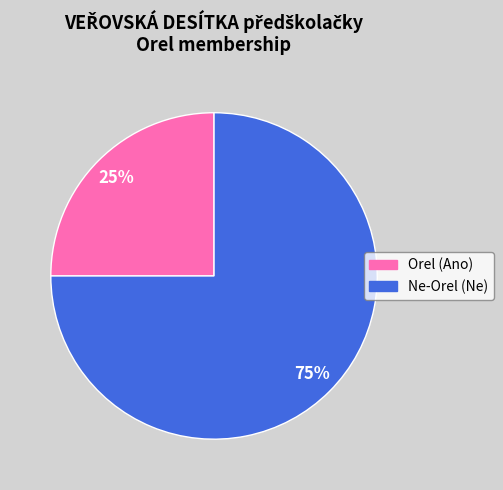

To the nearest percent, what is the combined percentage of Orel (Ano) and Ne-Orel (Ne)?

100%